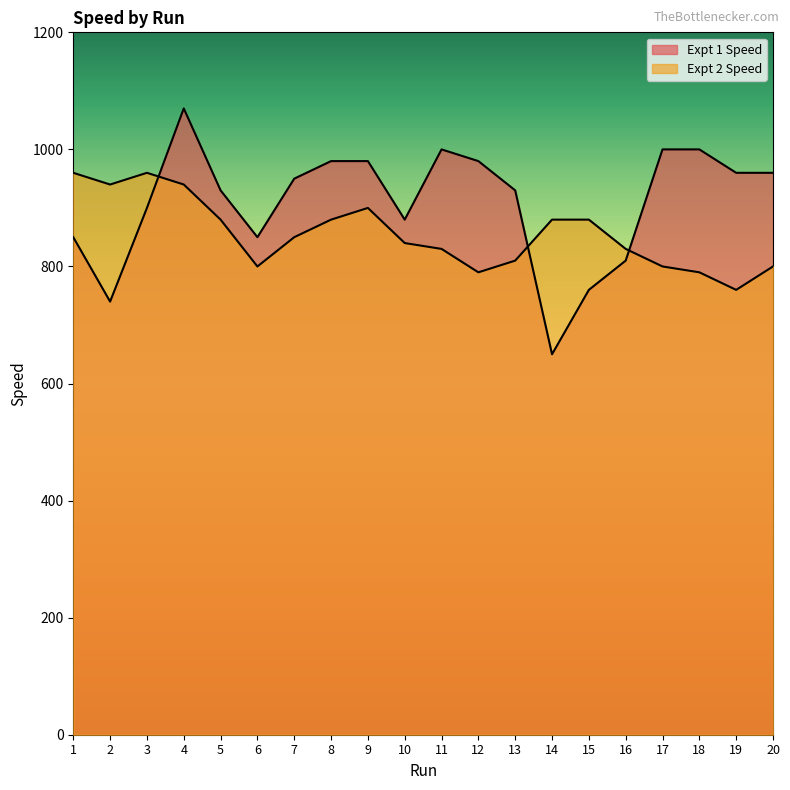

How many lines are shown in the chart?

2